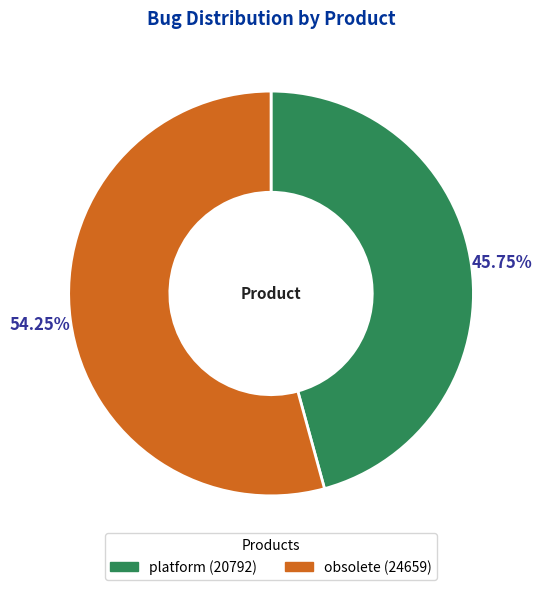

Rank the categories by value from lowest to highest.

platform, obsolete